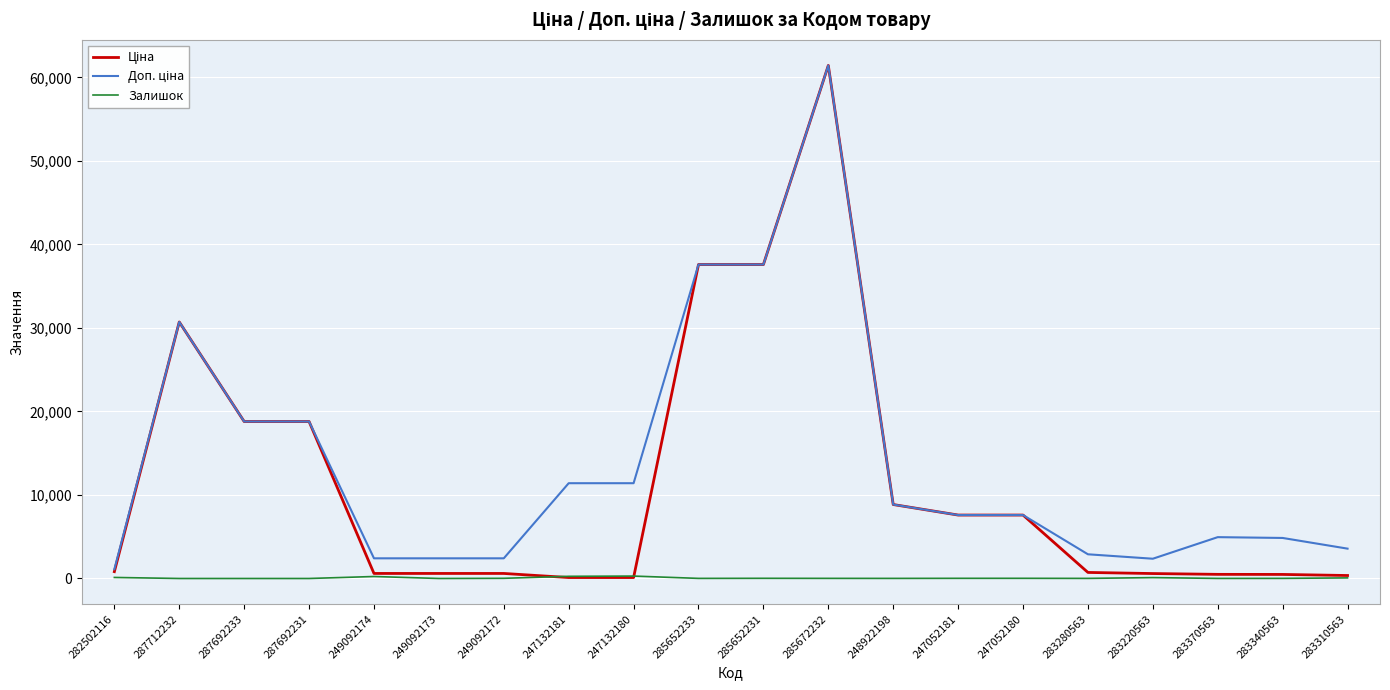

What is the sum of all Залишок values?

1244.0